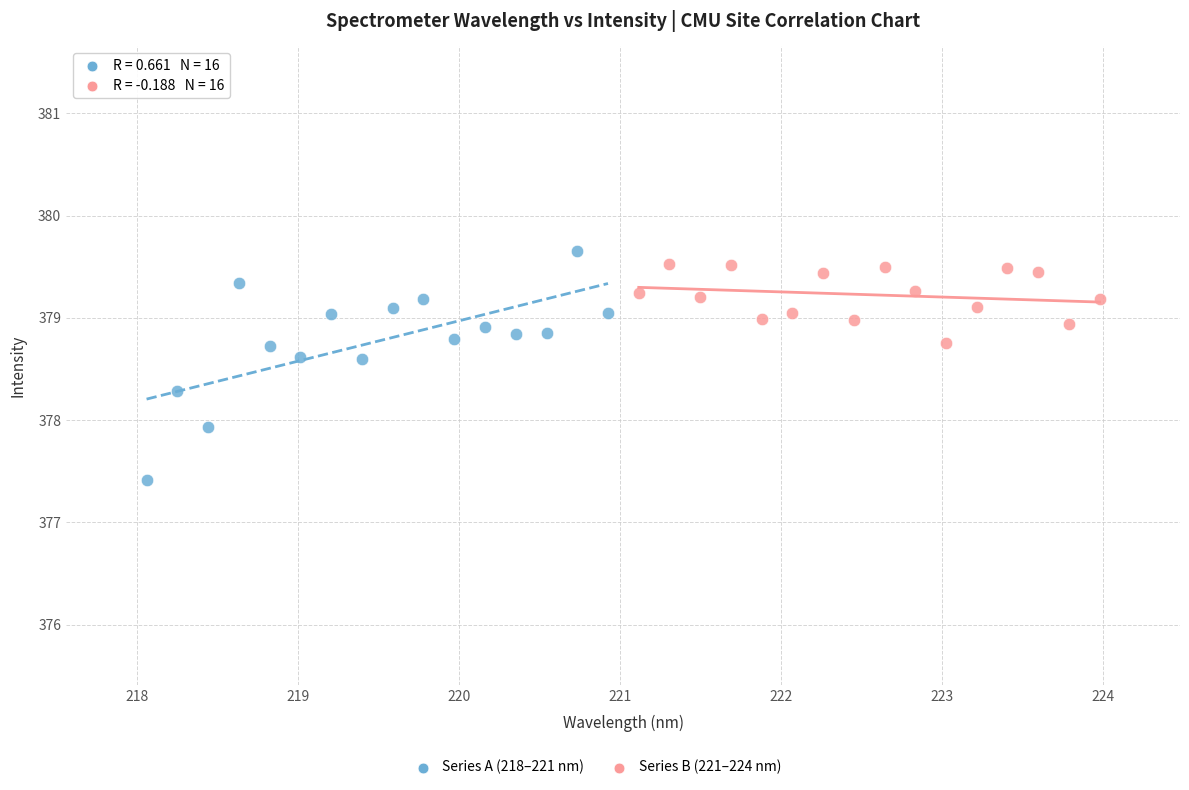

Which series reaches the minimum Y coordinate?

Series A (218–221 nm)